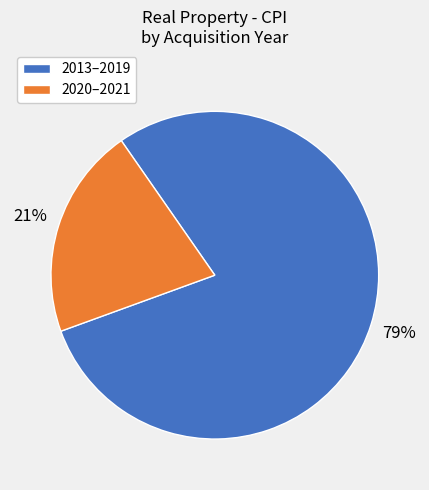

Count the number of slices in the pie.

2